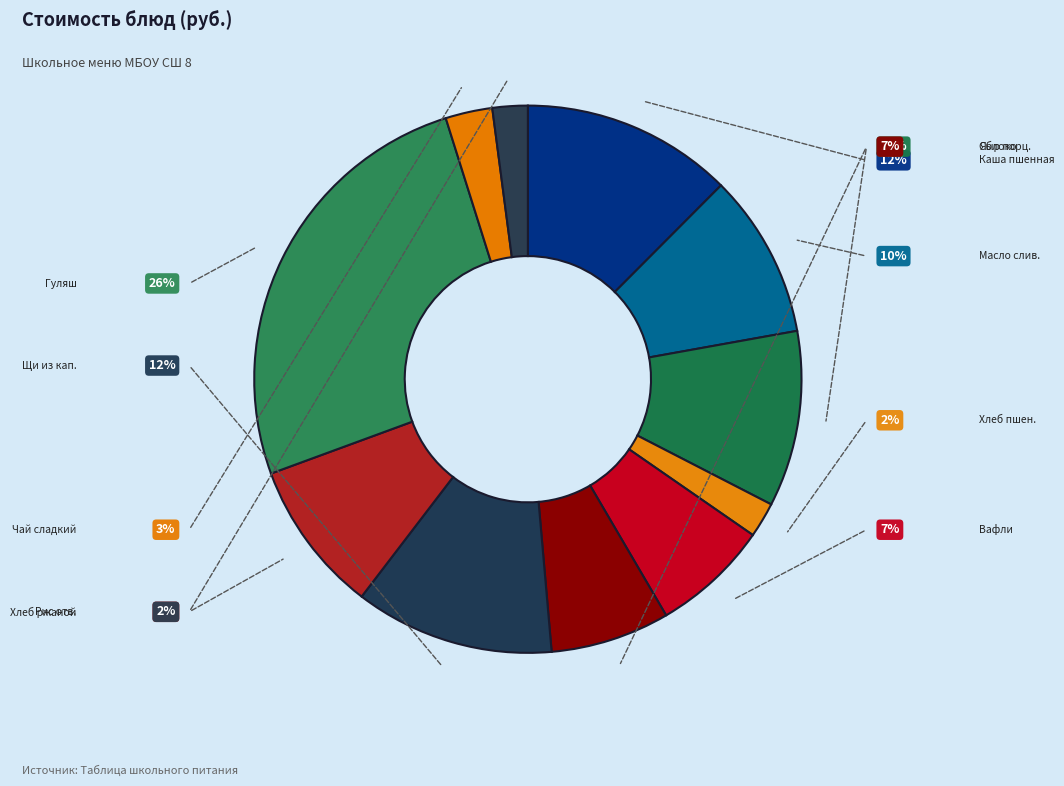

Which category has the smallest portion of the pie?

ХЛЕБ ПШЕНИЧНЫЙ